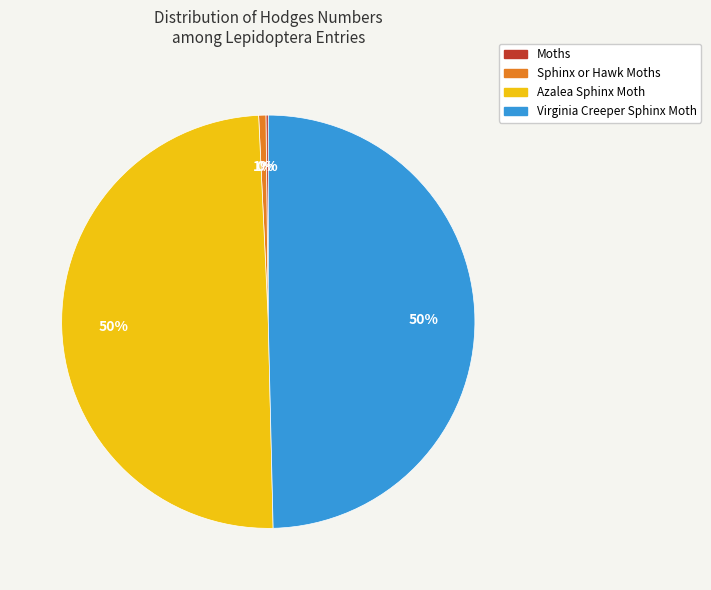

Does any single category account for the majority?

No